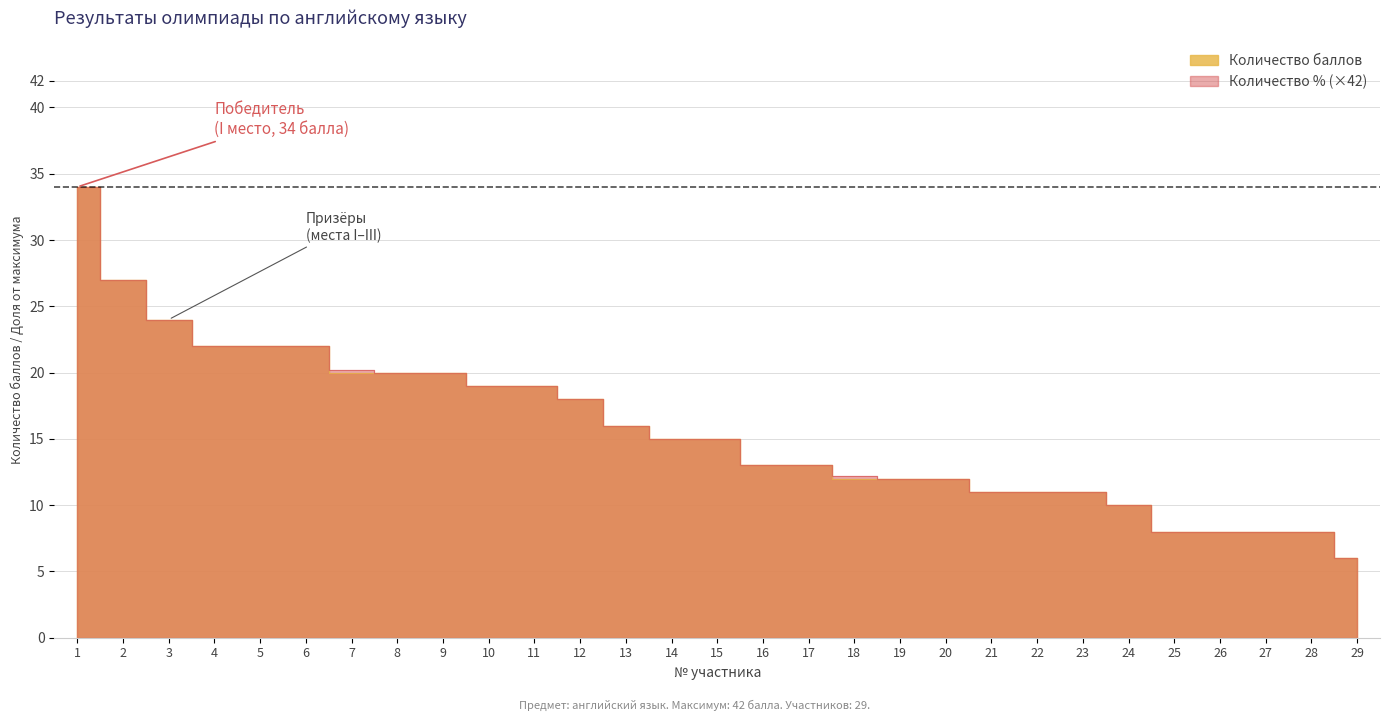

What is the sum of all Количество % values?

456.4